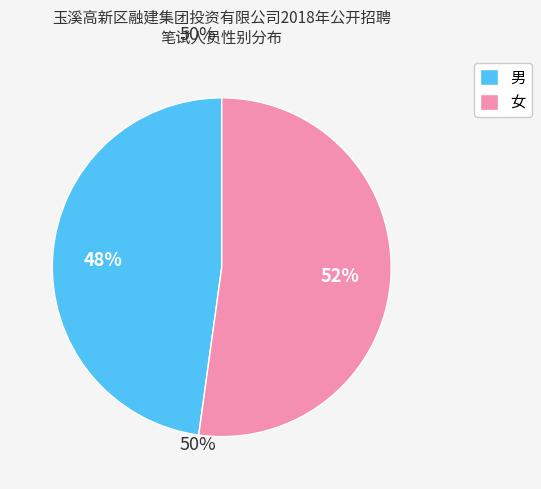

To the nearest percent, what is the combined percentage of 男 and 女?

100%